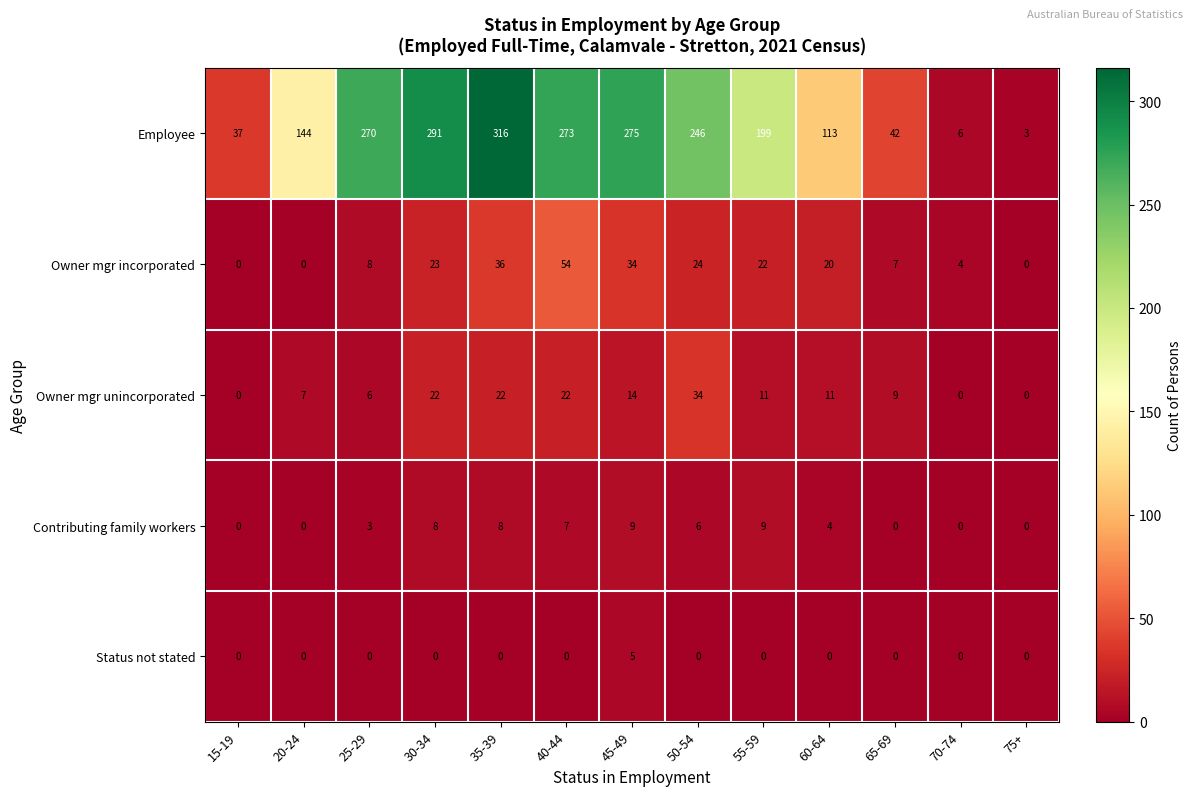

Where does the Contributing family workers series first go above 4?

30-34